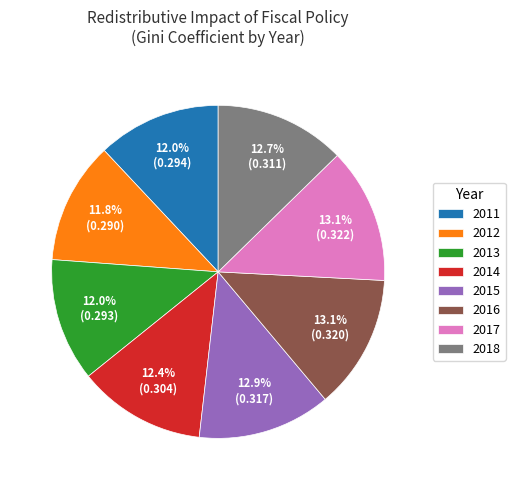

Count the number of slices in the pie.

8